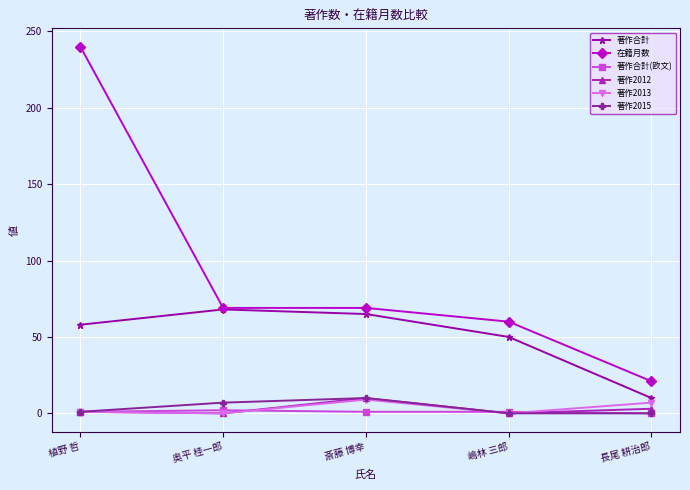

What is the difference between the 著作2012 values at 植野 哲 and 奥平 桂一郎?

1